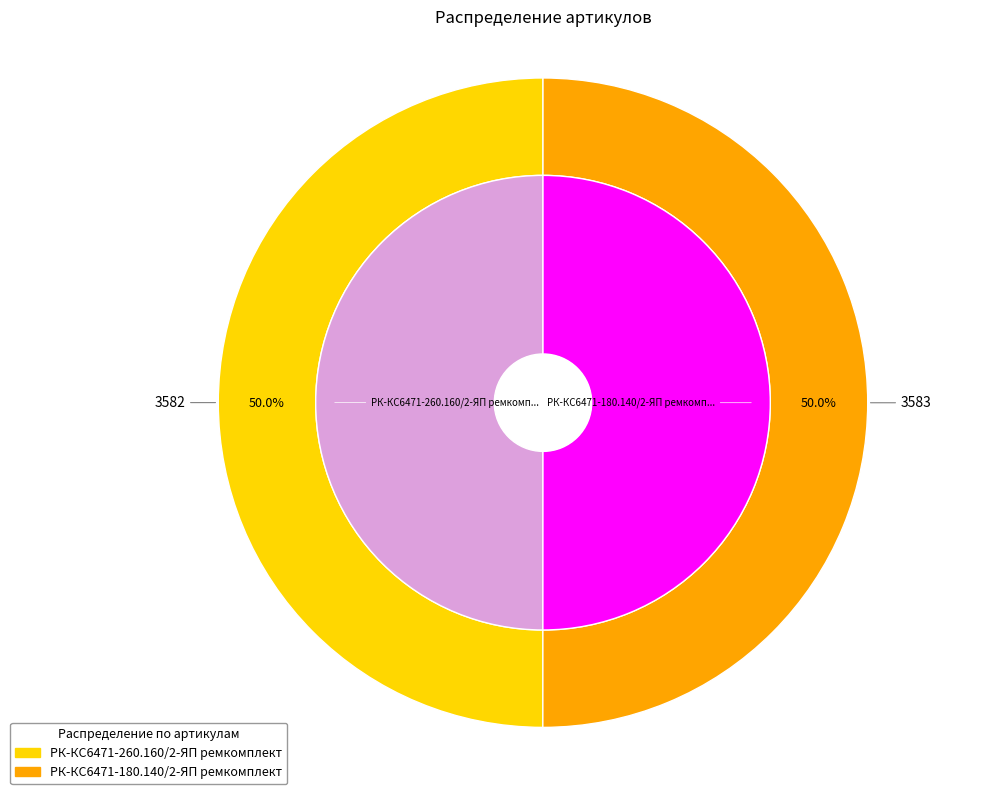

To the nearest percent, what is the combined percentage of РК-КС6471-180.140/2-ЯП ремкомплект and РК-КС6471-260.160/2-ЯП ремкомплект?

100%